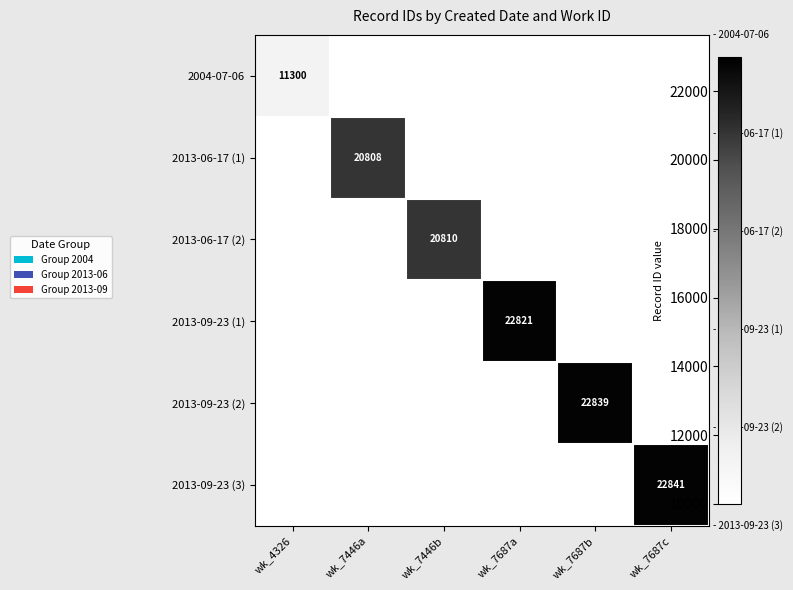

Is the value of 2013-09-23 (2) at wk_7687b greater than the value of 2013-06-17 (1) at wk_7446a?

Yes